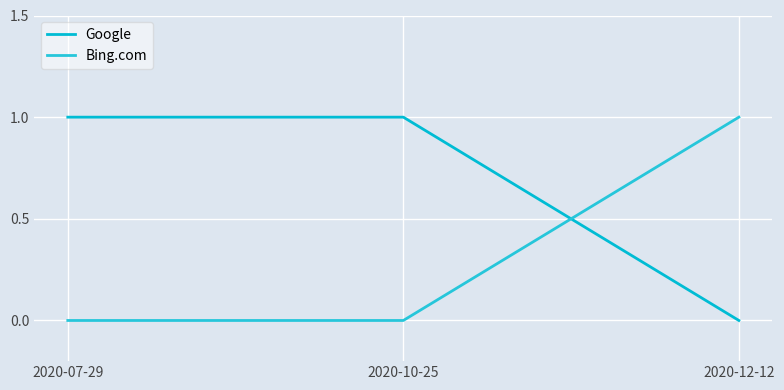

What is the sum of all Google values?

2